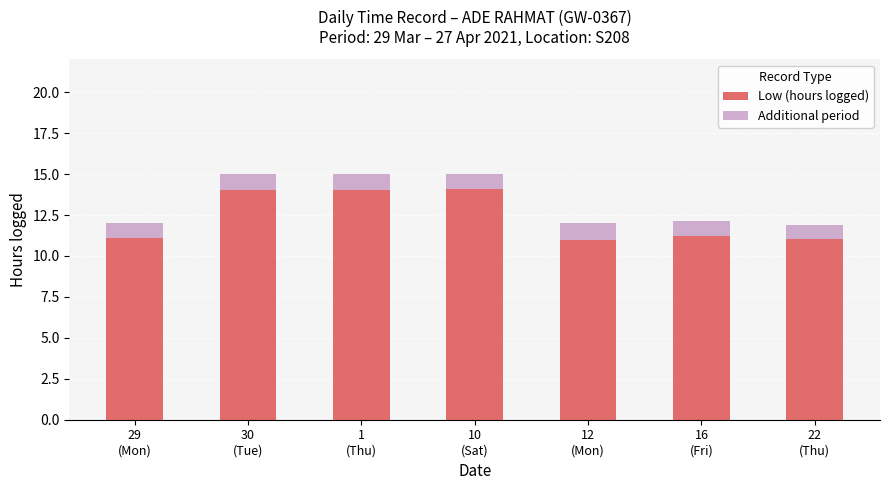

What are all the series names shown in the legend?

Low (hours logged), Additional period